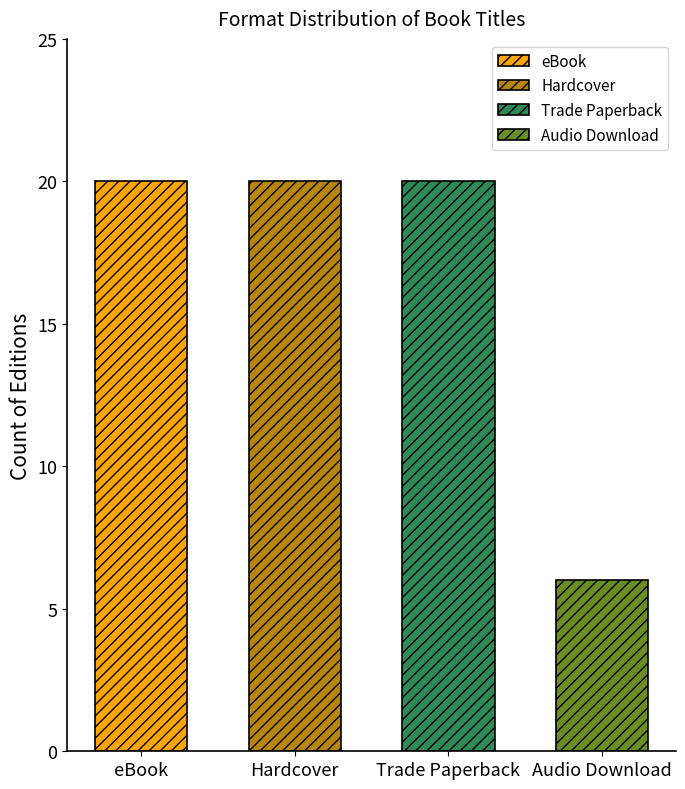

What is the greatest value displayed?

20